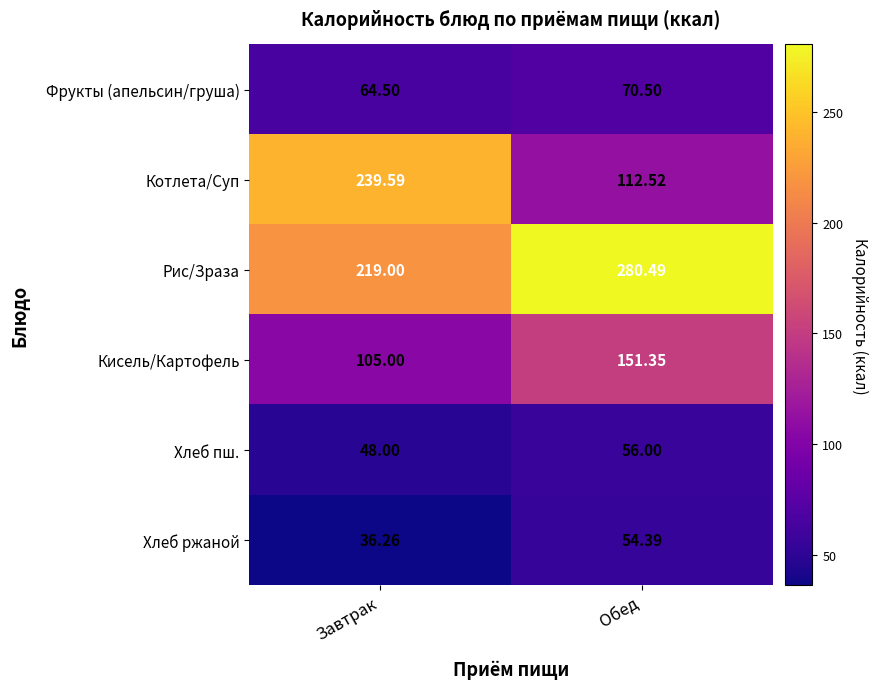

Which category has the lowest value in the Хлеб пш. series?

Завтрак